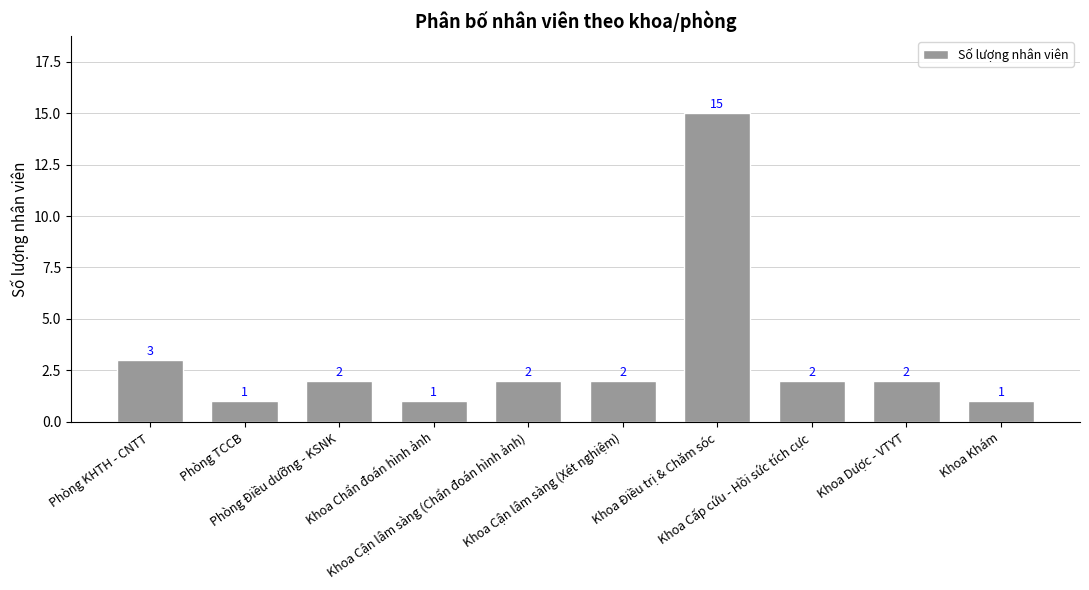

Count the number of categories in the chart.

10